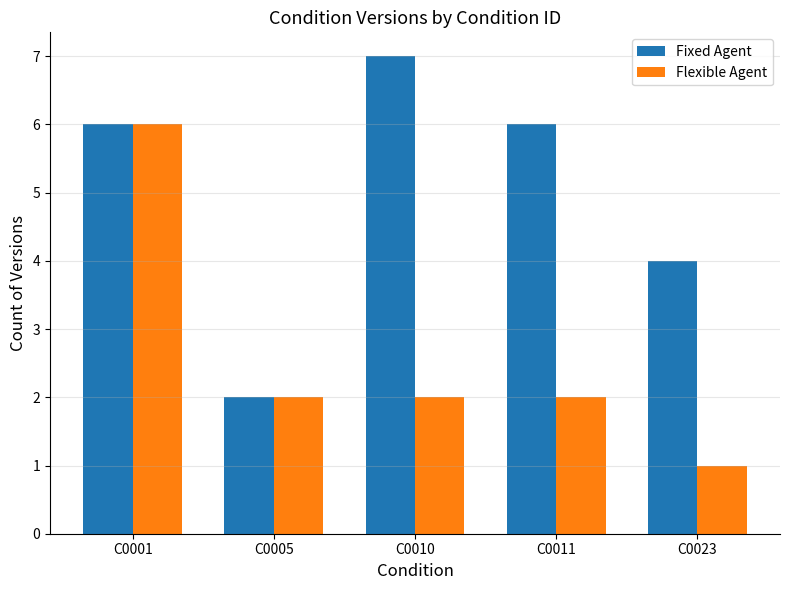

At which category is the sum across all series the highest?

C0001